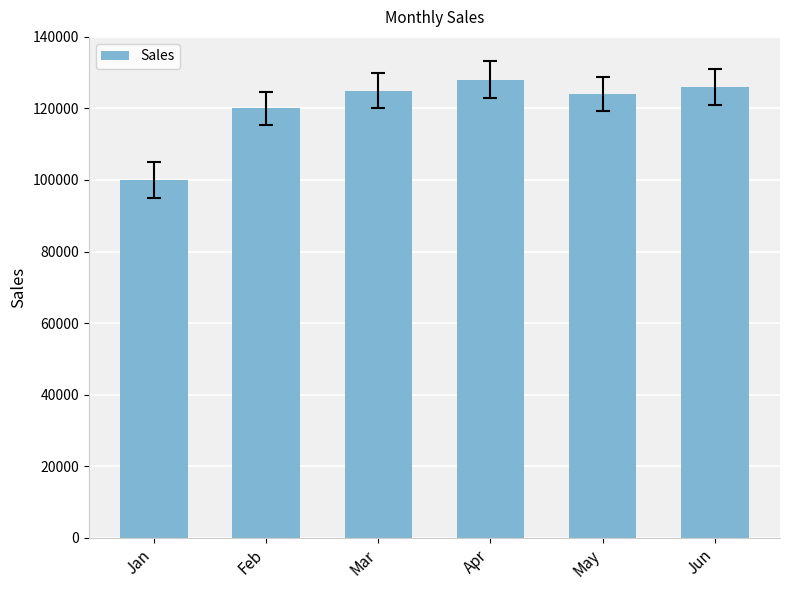

What is the minimum value shown in the chart?

100000